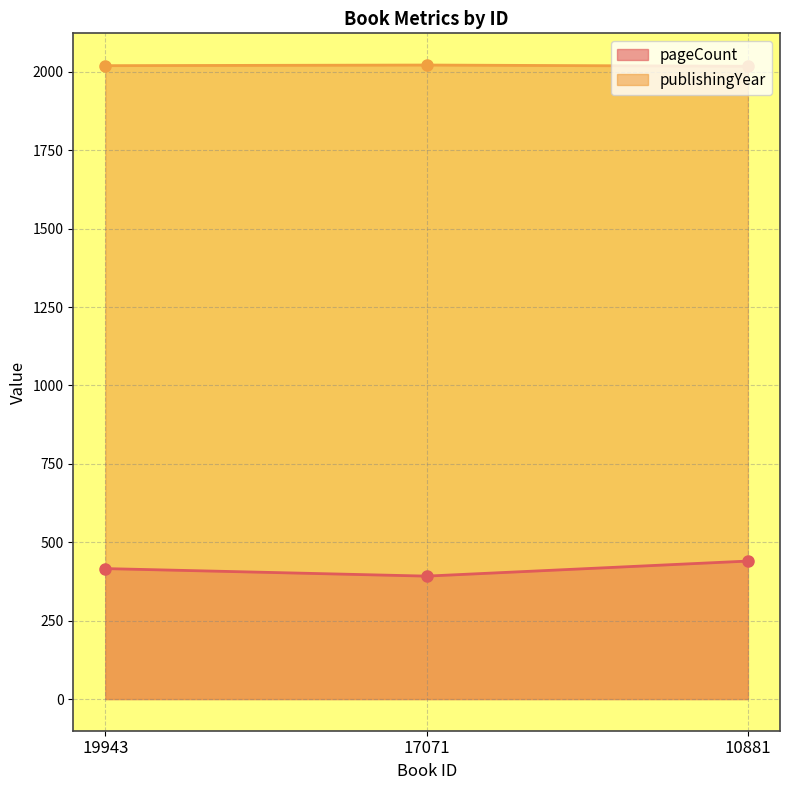

At which category does the chart reach its peak across all series?

17071